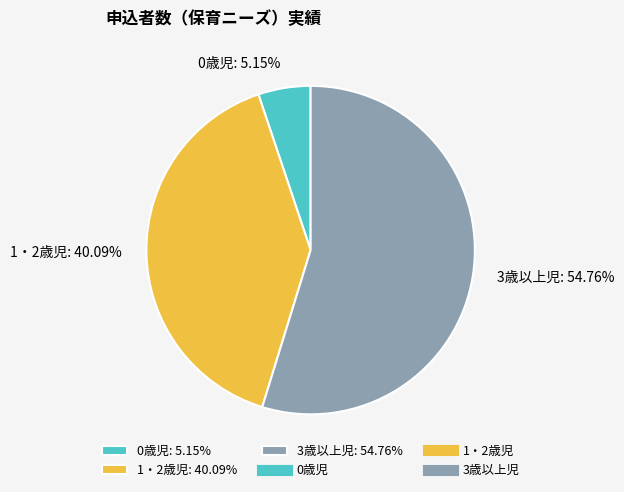

True or false: 3歳以上児 accounts for 40% of the total.

False